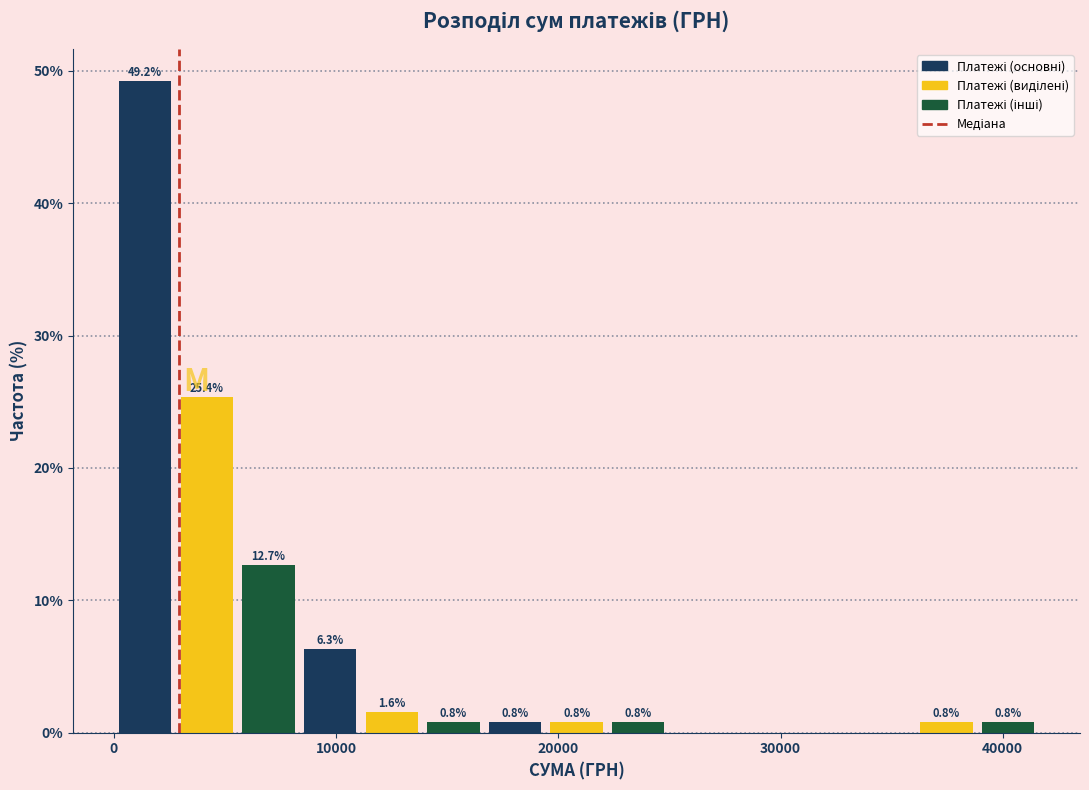

Read against the x-axis, roughly where is the centre of the tallest bar?

1000